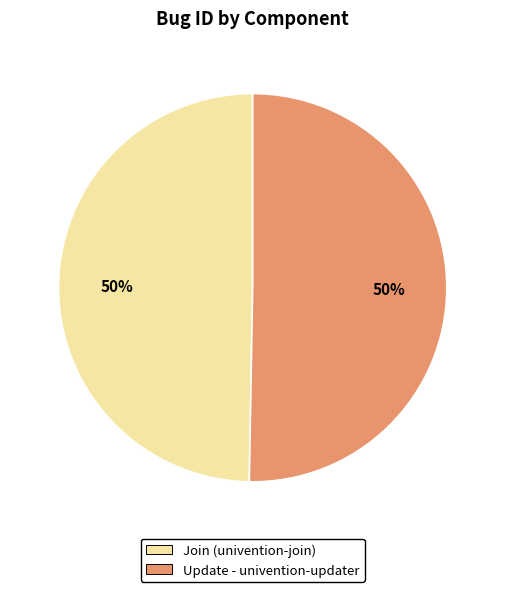

To the nearest percent, what is the combined percentage of Join (univention-join) and Update - univention-updater?

100%